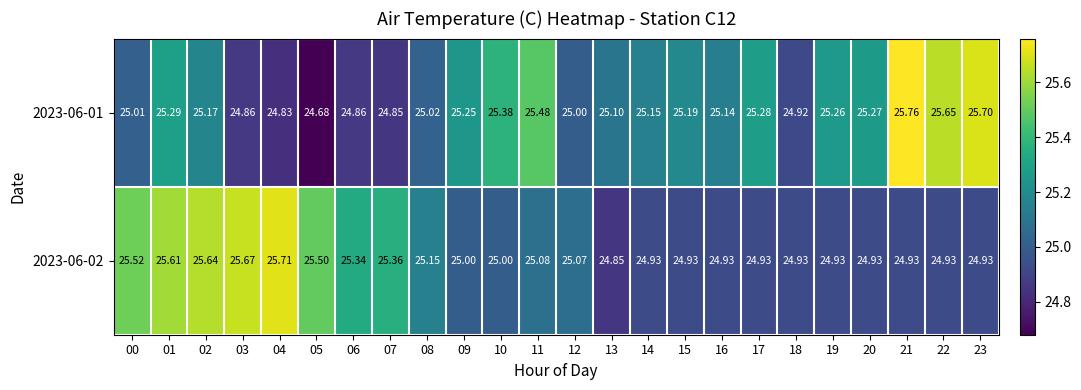

Is the value of 2023-06-02 at 23 greater than the value of 2023-06-01 at 16?

No